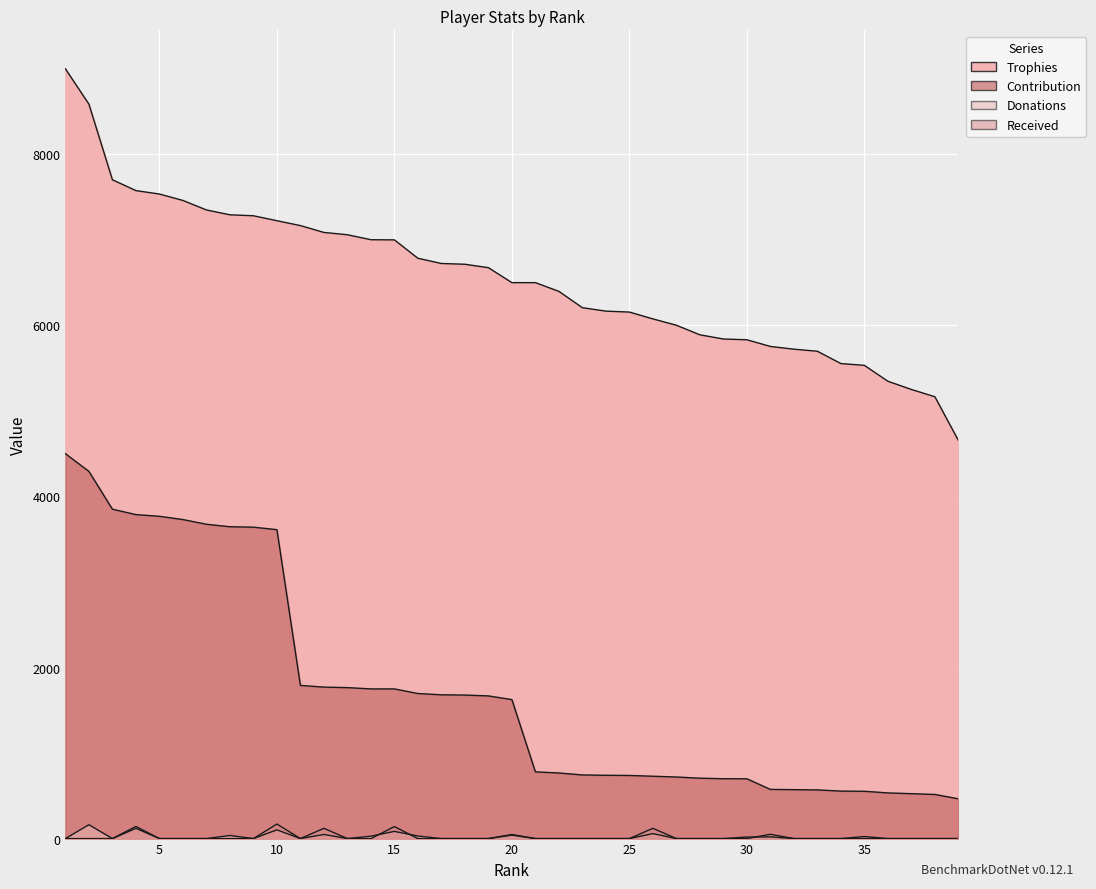

Rank the series at 6 from highest to lowest value.

Trophies, Contribution, Donations, Received